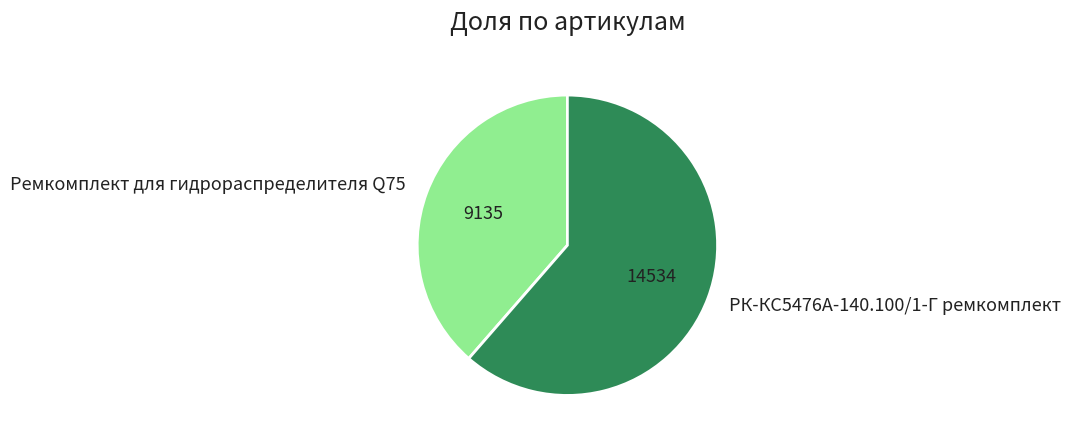

Is the sum of РК-КС5476А-140.100/1-Г ремкомплект and Ремкомплект для гидрораспределителя Q75 greater than half?

Yes